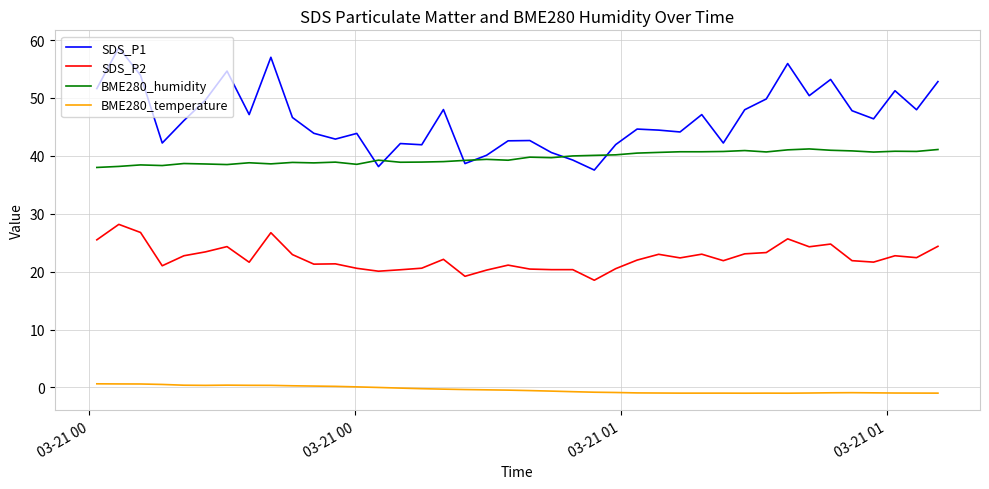

True or false: BME280_temperature and BME280_humidity cross at least once.

False